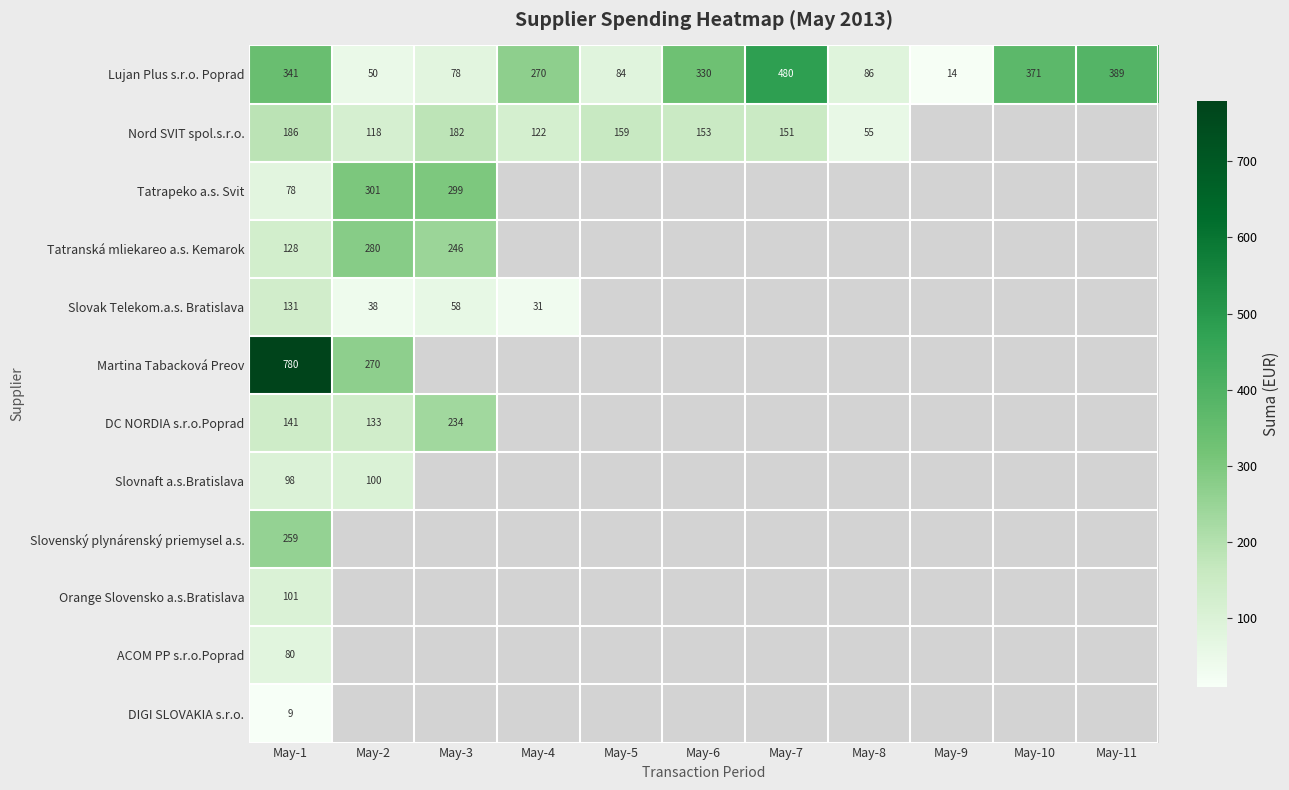

Is the value of Orange Slovensko a.s.Bratislava at May-1 greater than the value of Slovnaft a.s.Bratislava at May-2?

Yes